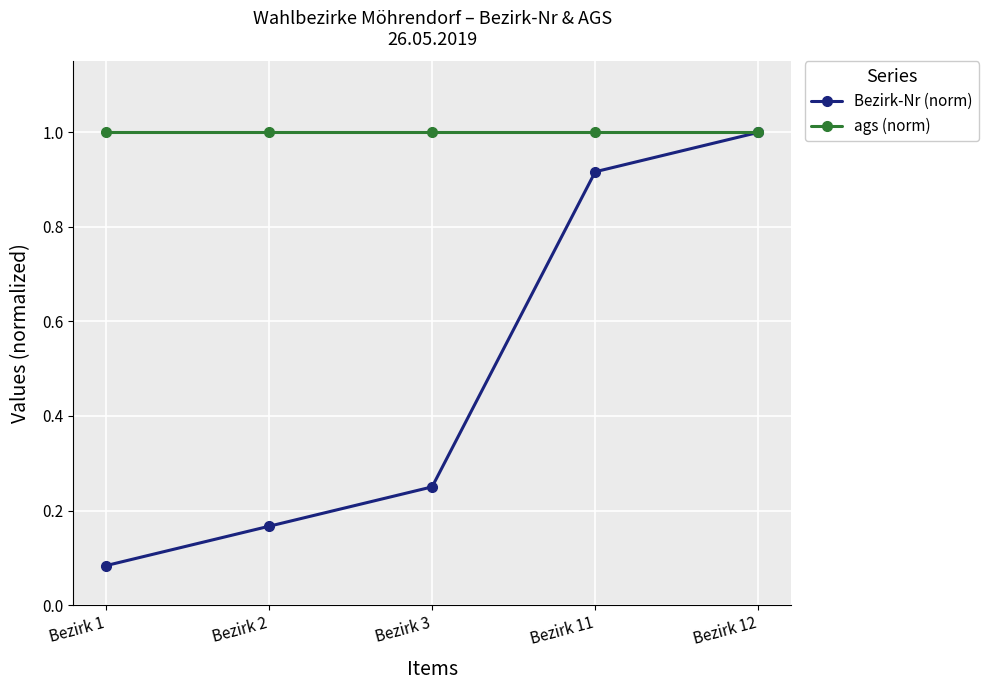

True or false: Bezirk-Nr (norm) has more than 1 points higher than both neighbors.

False